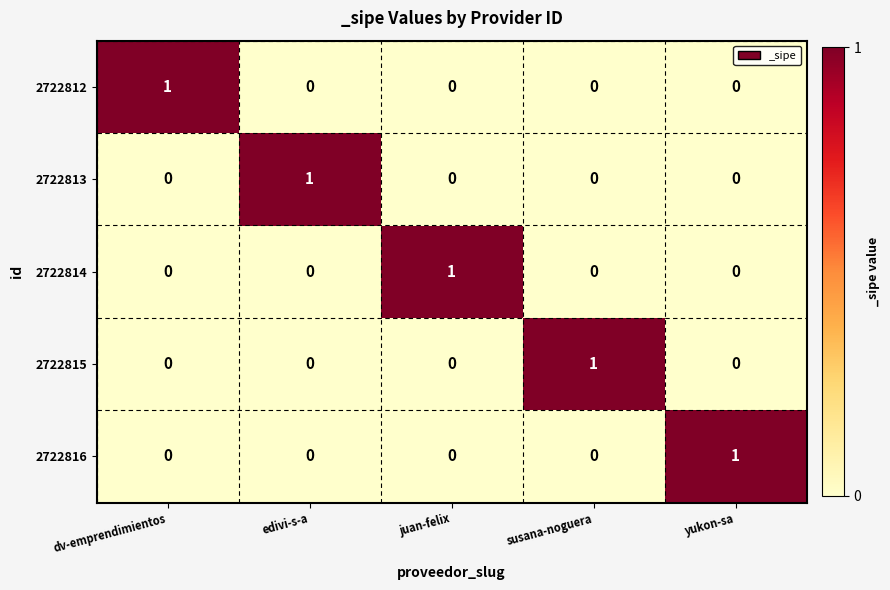

At how many categories does at least one series exceed 0?

5